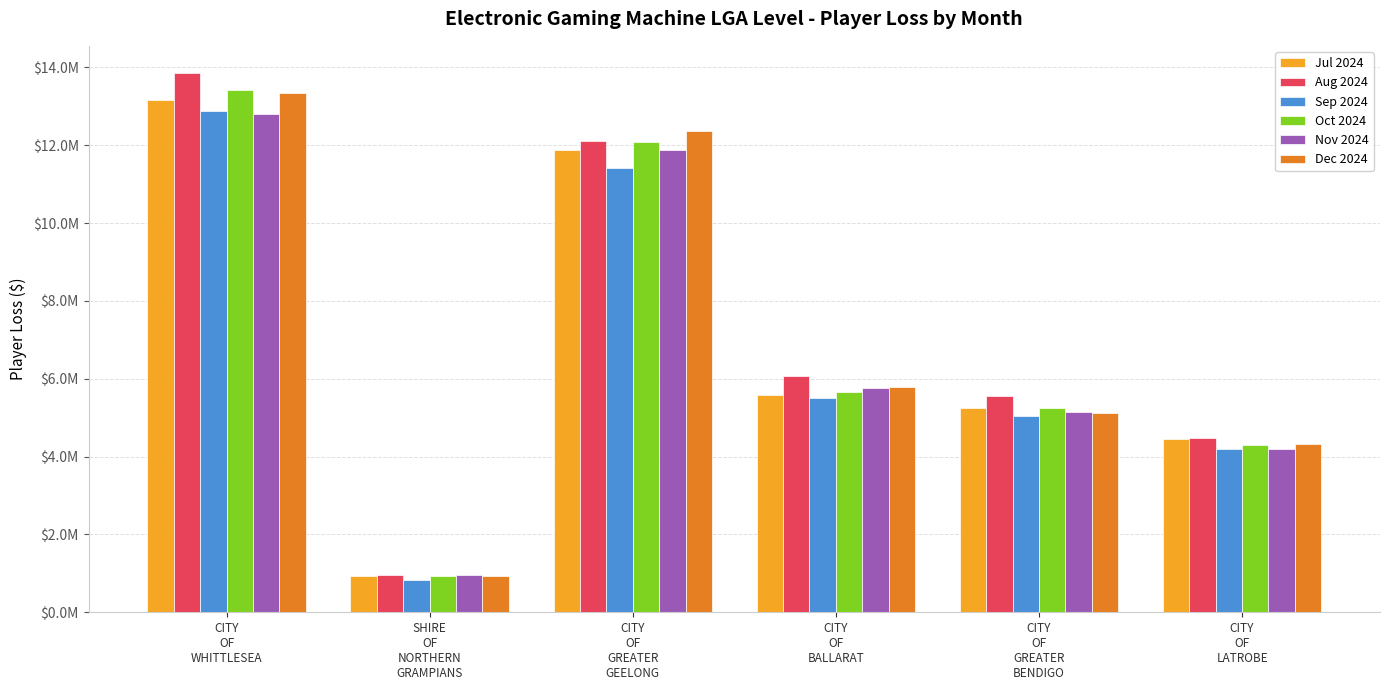

Which series has the largest total across all categories?

Aug 2024